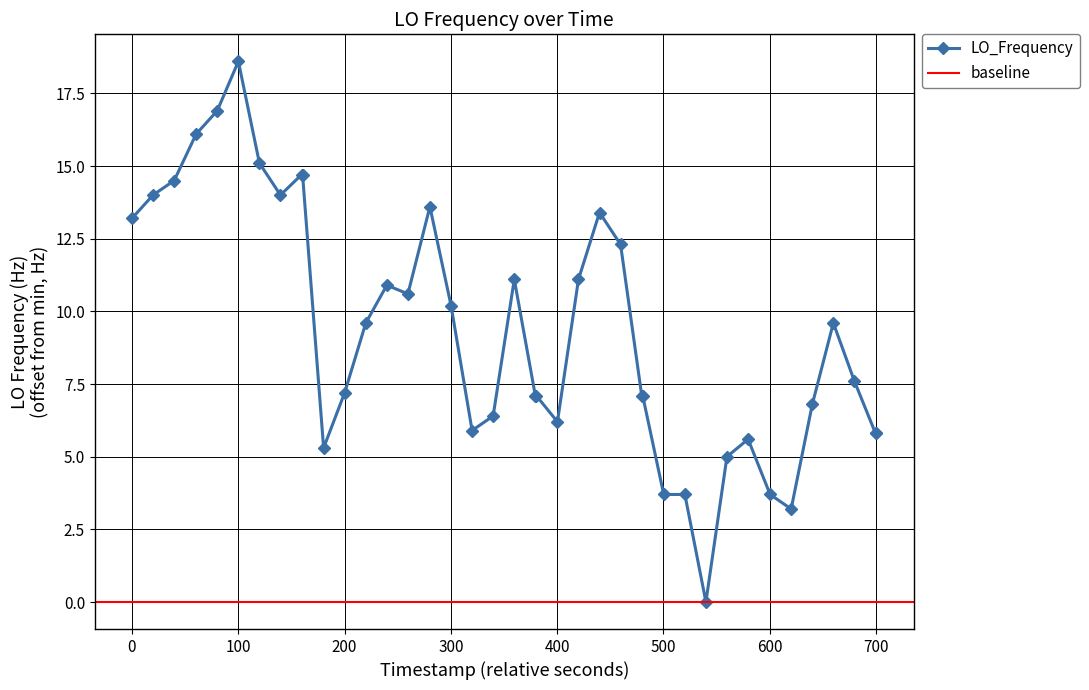

True or false: there are more than 2 points higher than both neighbors.

True